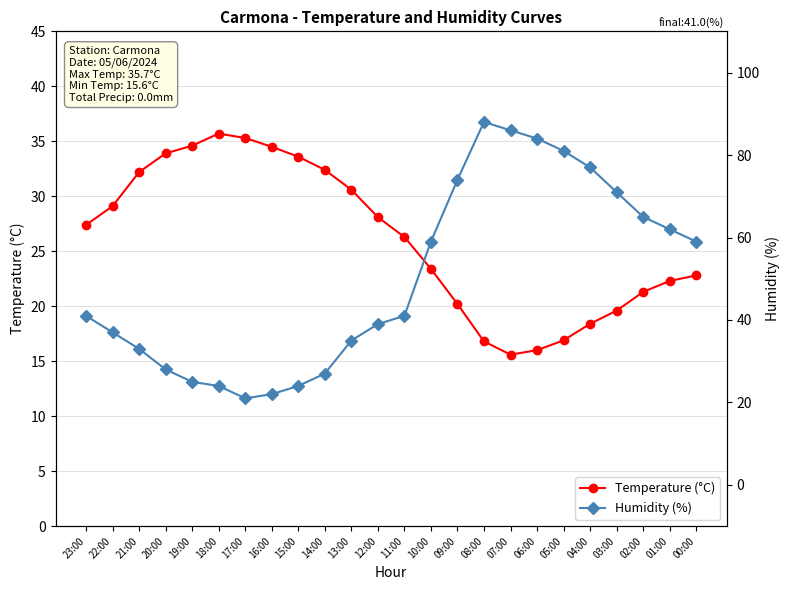

Reading left to right, what are all the values shown in this chart?

Temperature (°C): 27.4	29.1	32.2	33.9	34.6	35.7	35.3	34.5	33.6	32.4	30.6	28.1	26.3	23.4	20.2	16.8	15.6	16.0	16.9	18.4	19.6	21.3	22.3	22.8
Humidity (%): 41.0	37.0	33.0	28.0	25.0	24.0	21.0	22.0	24.0	27.0	35.0	39.0	41.0	59.0	74.0	88.0	86.0	84.0	81.0	77.0	71.0	65.0	62.0	59.0